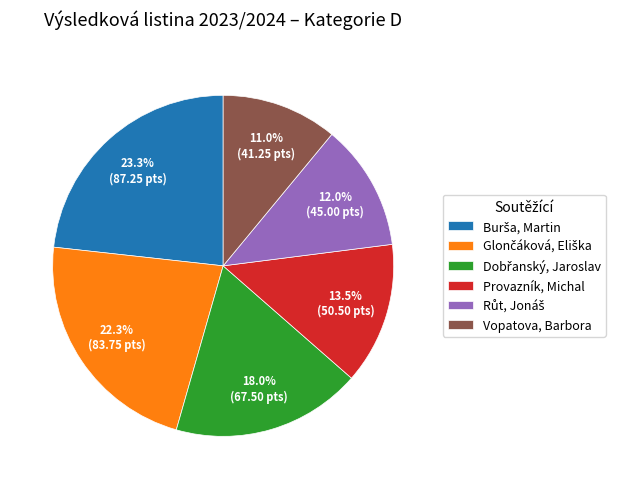

What percentage is NOT represented by Provazník, Michal?

86.5%